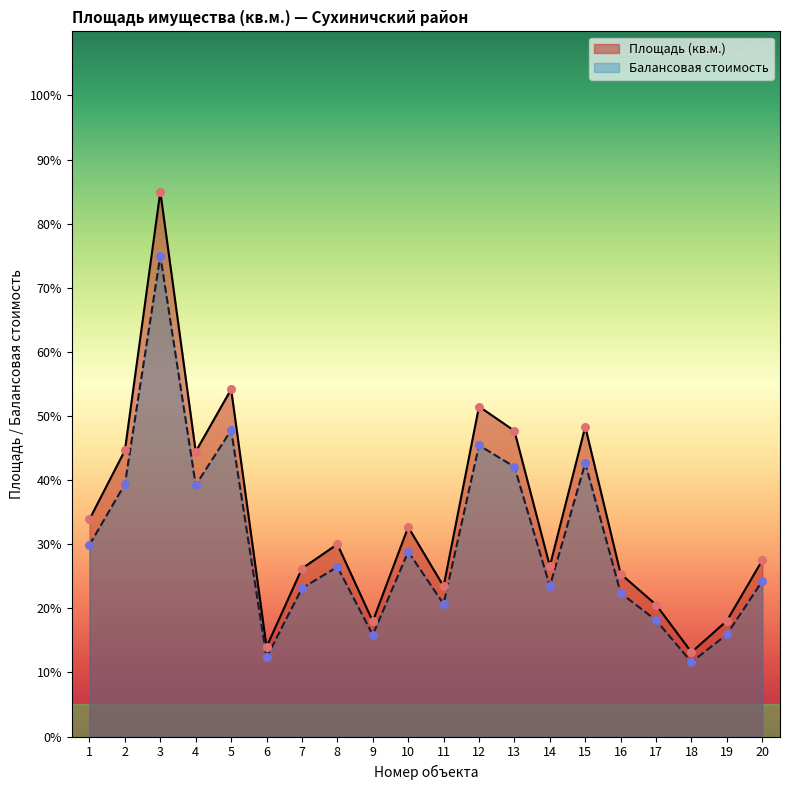

Which series has the largest total across all categories?

Площадь (кв.м.)